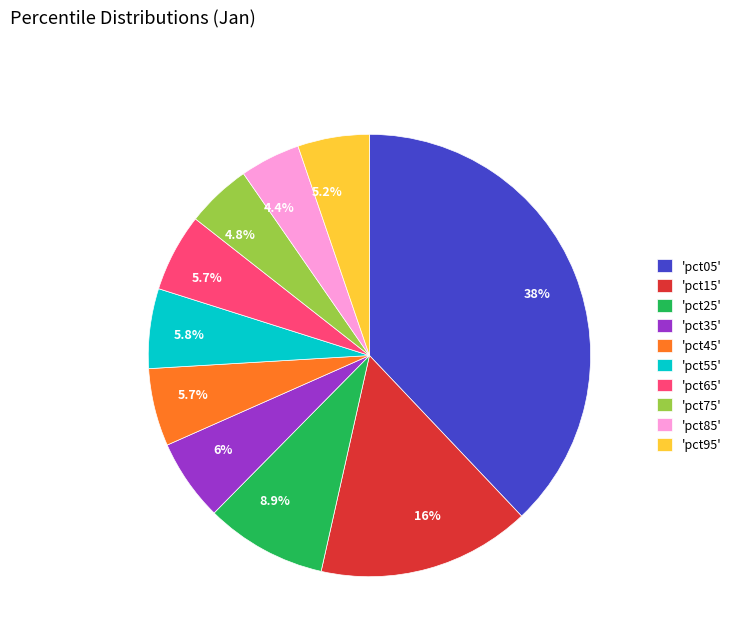

Is 'pct35' the majority of the pie?

No